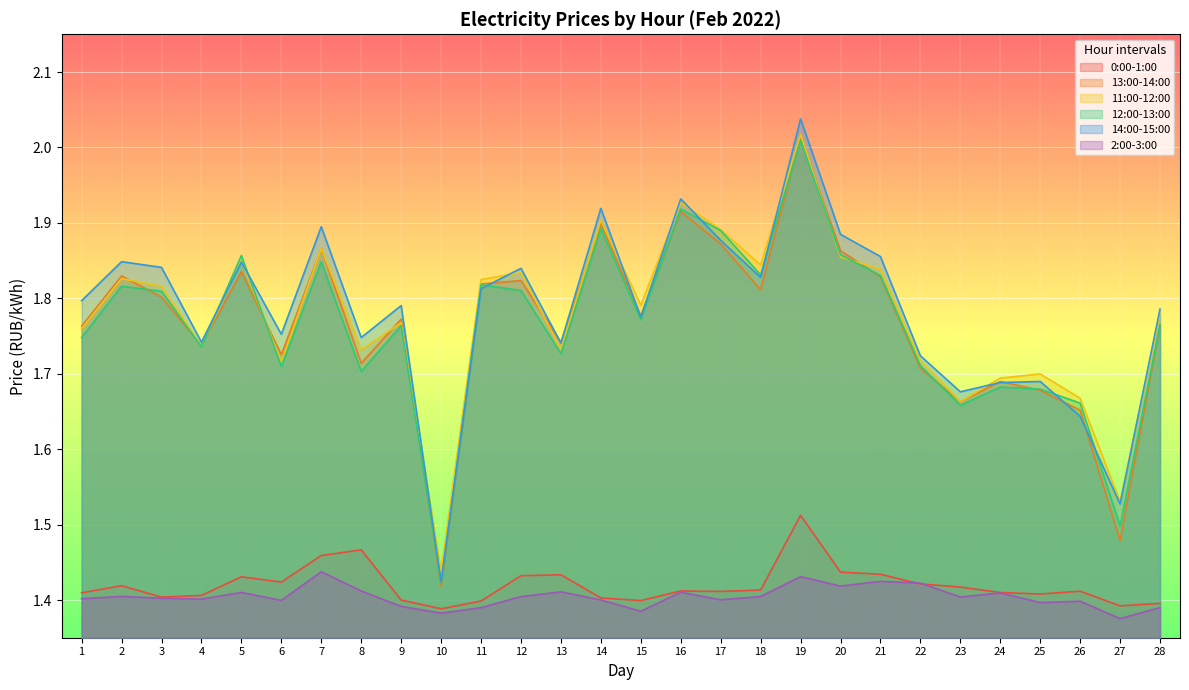

What are all the series names shown in the legend?

0:00-1:00, 13:00-14:00, 11:00-12:00, 12:00-13:00, 14:00-15:00, 2:00-3:00